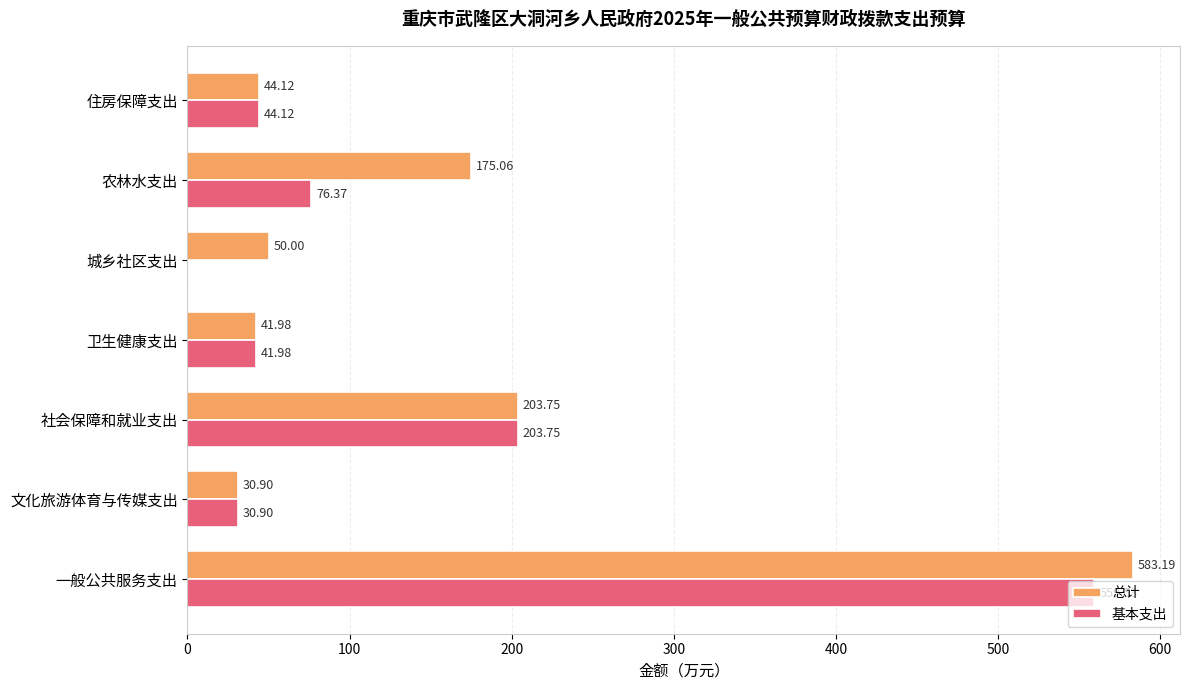

At which category is the sum across all series the highest?

一般公共服务支出